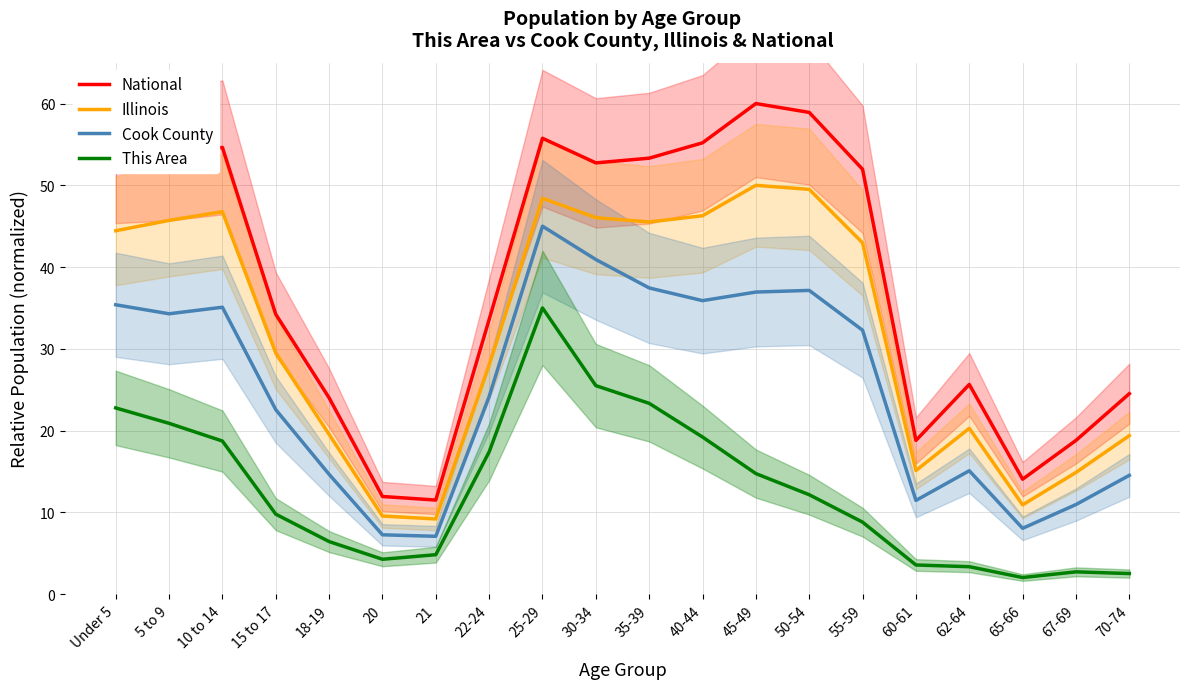

How many interior local valleys does the Illinois series have?

4